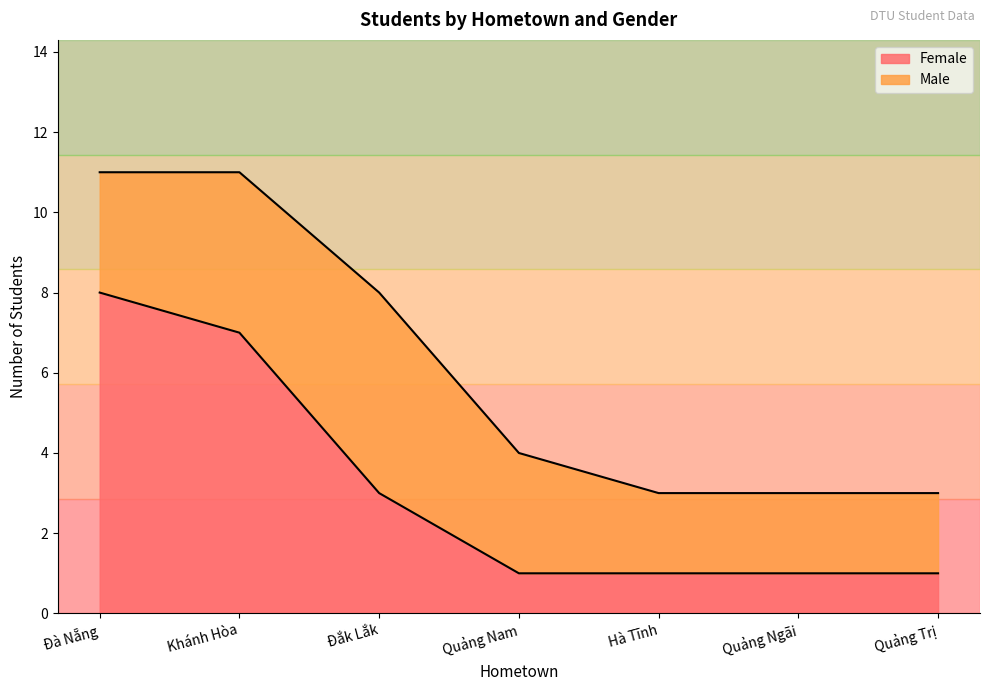

What is the difference between the maximum and minimum values?

7